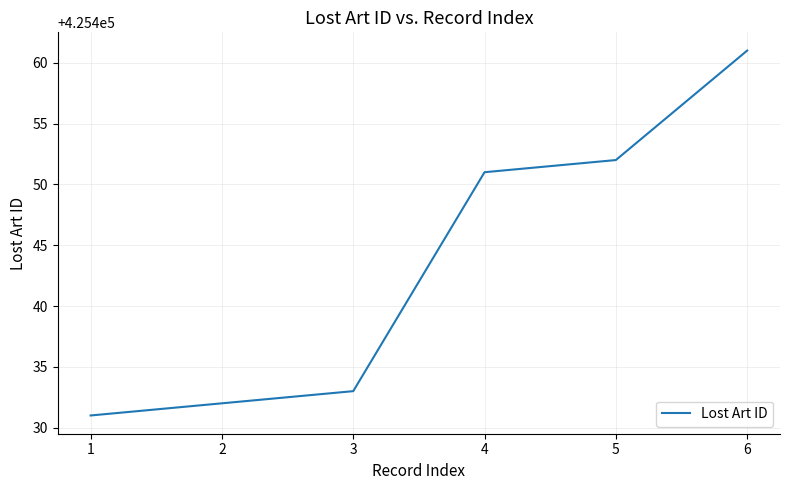

Which label corresponds to the largest value in the chart?

6